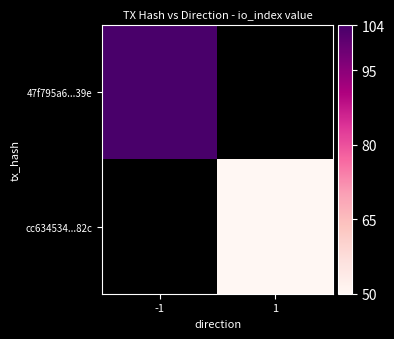

List the series in order of their overall mean, highest first.

47f795a6...39e, cc634534...82c